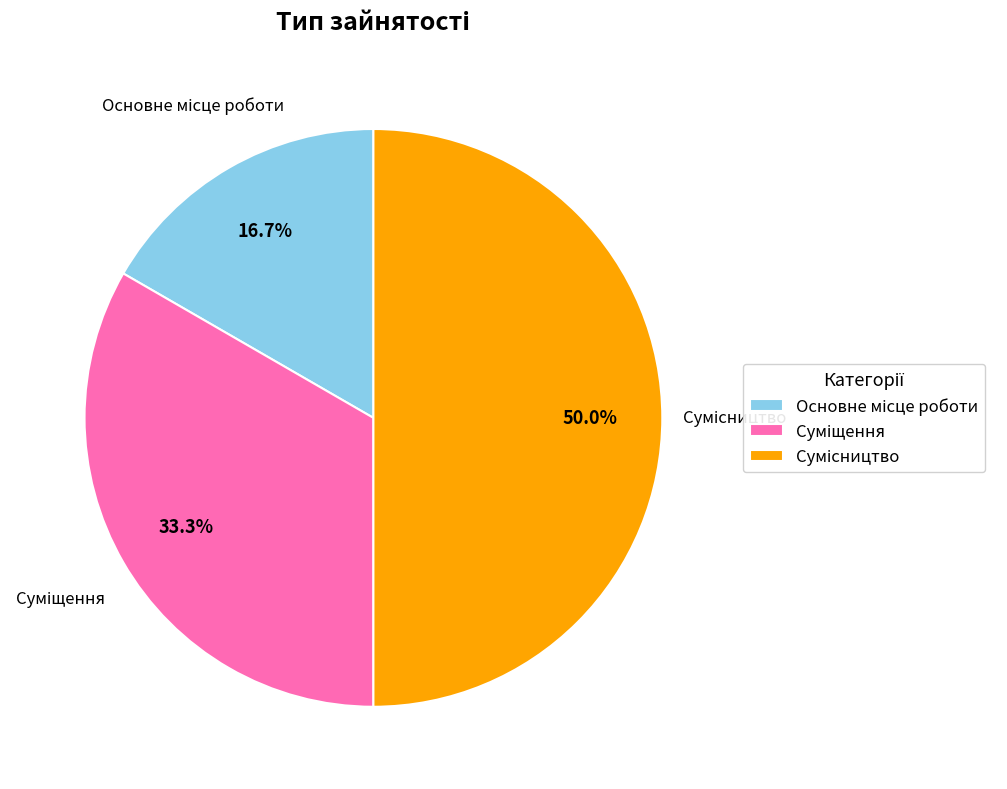

To the nearest percent, what is the average slice percentage?

33%